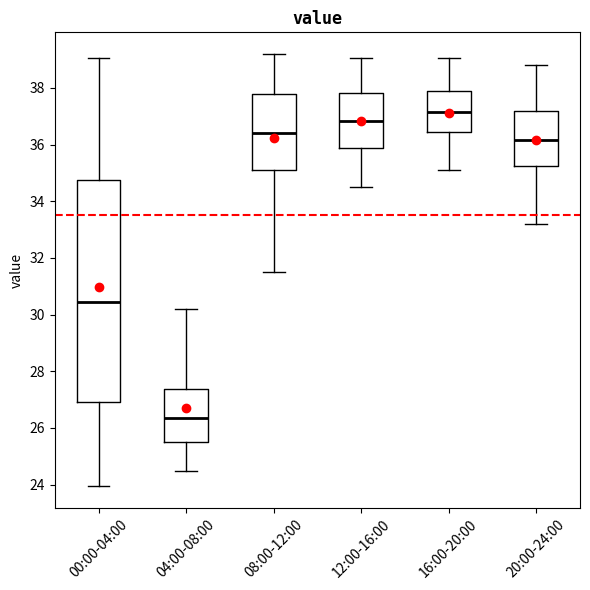

Reading left to right, read every box against the y-axis: the position of its median line, the range the box covers, and the ends of its whiskers. The values are not printed on the chart, so give them approximately, as read against the axis.

00:00-04:00: median 30.4, box 27.0 to 34.8, whiskers 24.0 to 39.0
04:00-08:00: median 26.4, box 25.4 to 27.4, whiskers 24.6 to 30.2
08:00-12:00: median 36.4, box 35.2 to 37.8, whiskers 31.6 to 39.2
12:00-16:00: median 36.8, box 35.8 to 37.8, whiskers 34.6 to 39.0
16:00-20:00: median 37.2, box 36.4 to 38.0, whiskers 35.2 to 39.0
20:00-24:00: median 36.2, box 35.2 to 37.2, whiskers 33.2 to 38.8